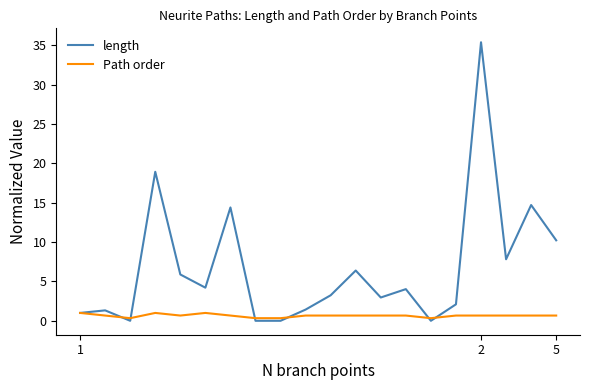

Rank the series by their average value, from highest to lowest.

length, Path order